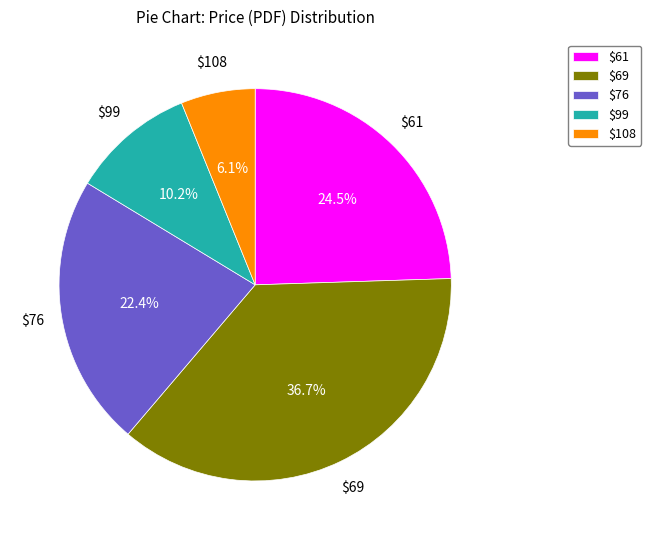

Is there a majority slice in this chart?

No